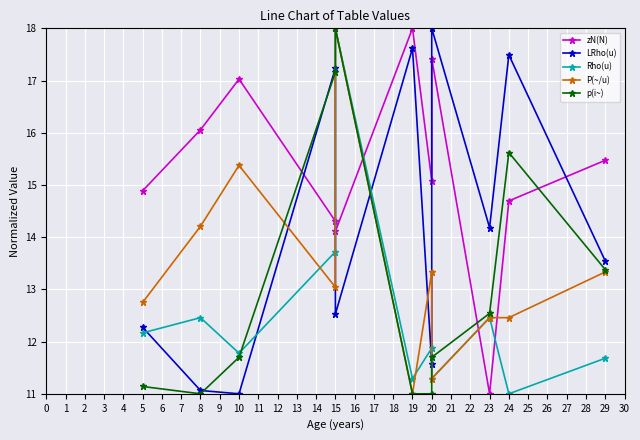

Rank the categories by zN(N) value from lowest to highest.

23, 15, 15, 24, 5, 20, 29, 8, 10, 20, 19